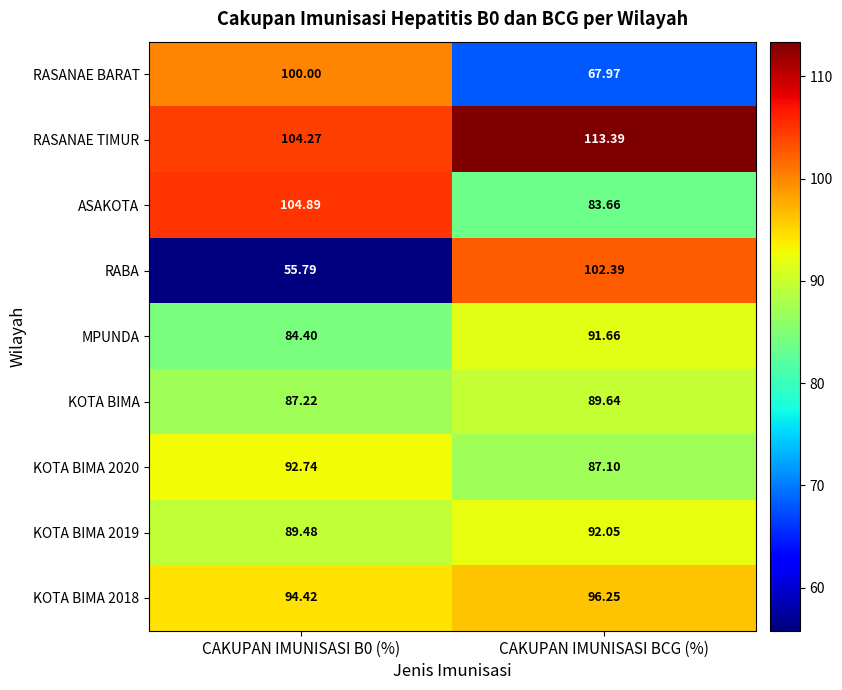

At which category is the sum across all series the highest?

CAKUPAN IMUNISASI BCG (%)